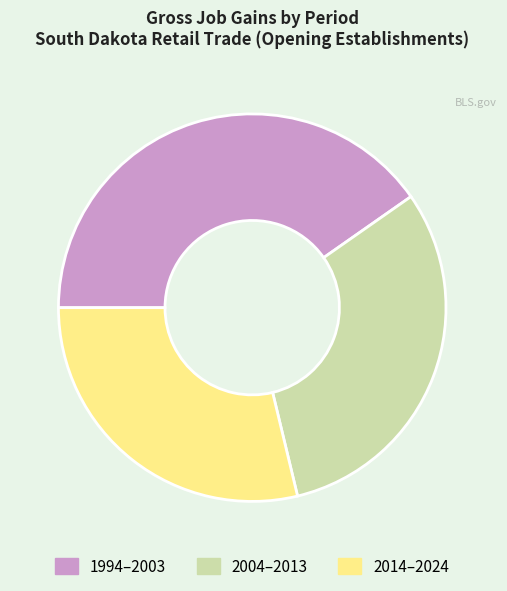

True or false: 2004–2013 accounts for 31% of the total.

True